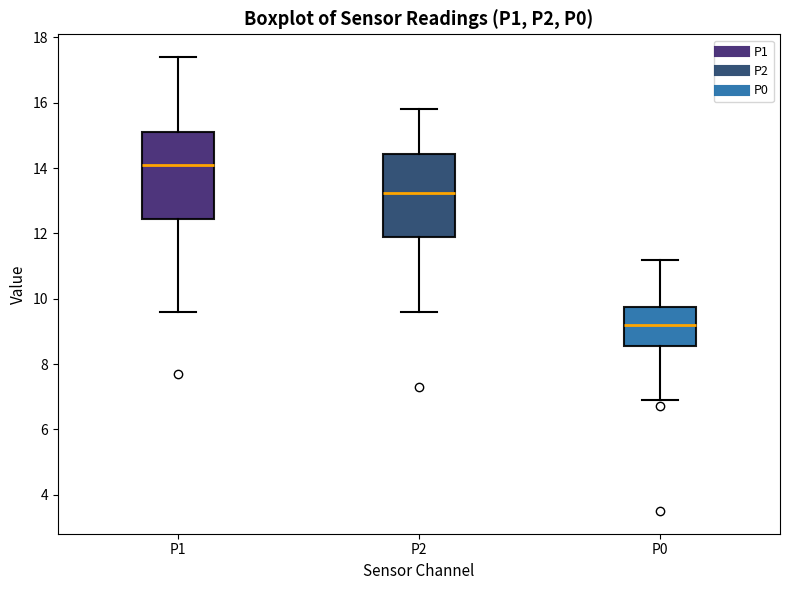

Which box's median line is the lowest?

P0